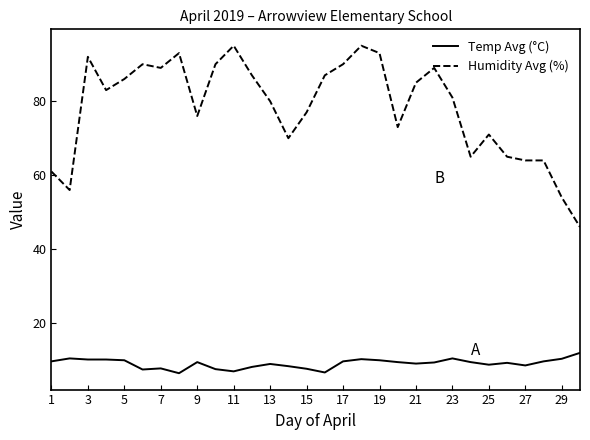

What is the greatest value displayed?

95.0